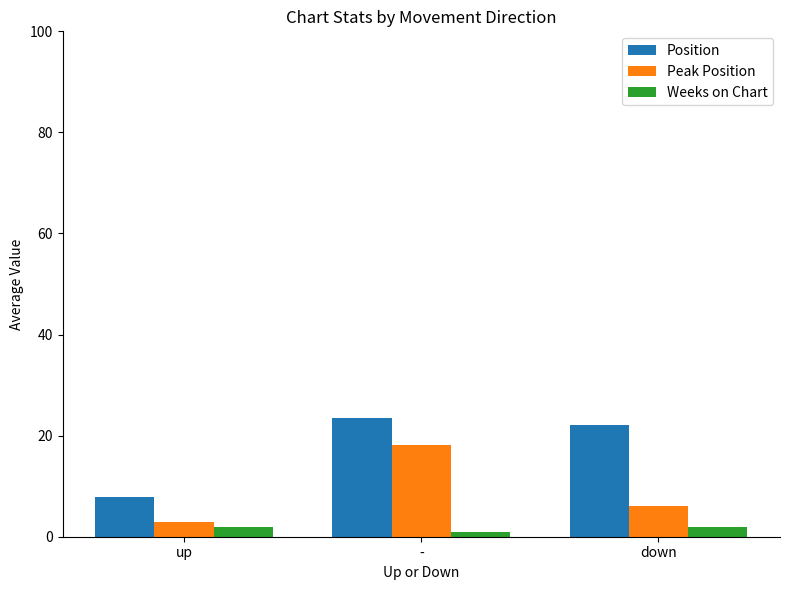

Which series has the widest spread of values?

Position